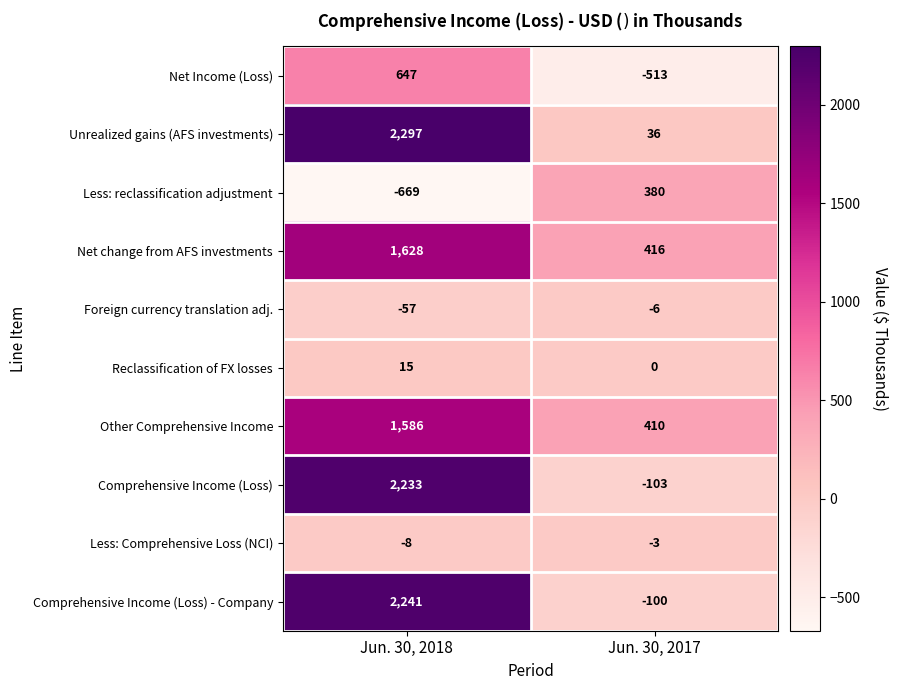

Which series has the largest range (max minus min)?

Comprehensive Income (Loss) - Company